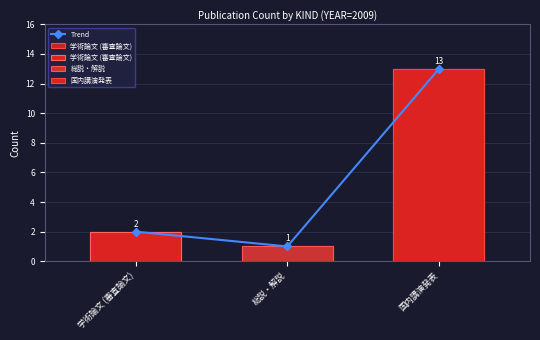

What is the difference between the 学術論文 (審査論文) values at 総説・解説 and 国内講演発表?

12